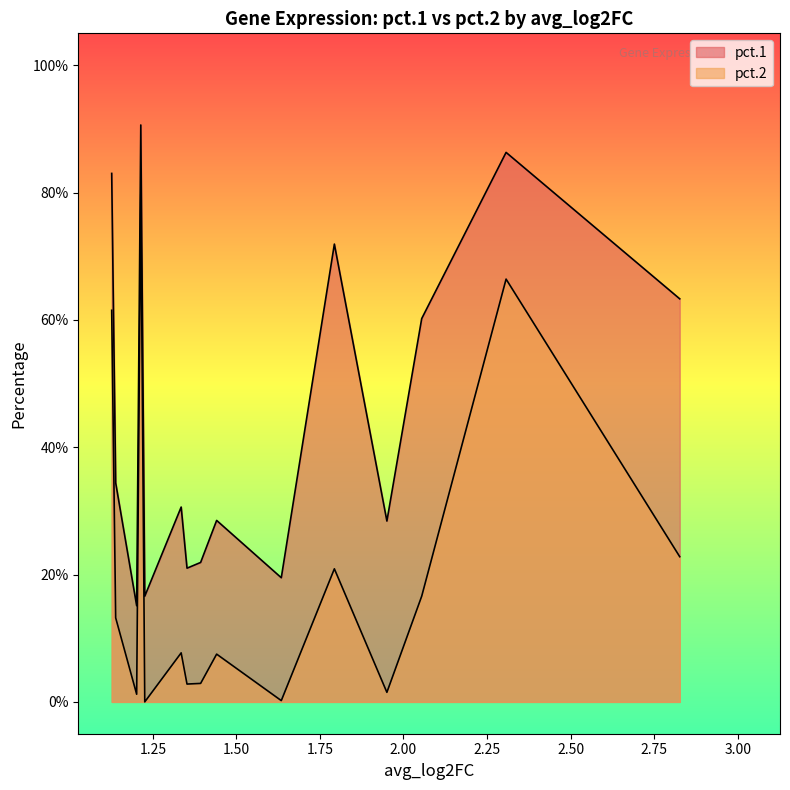

True or false: pct.2 has more than 2 points higher than both neighbors.

True